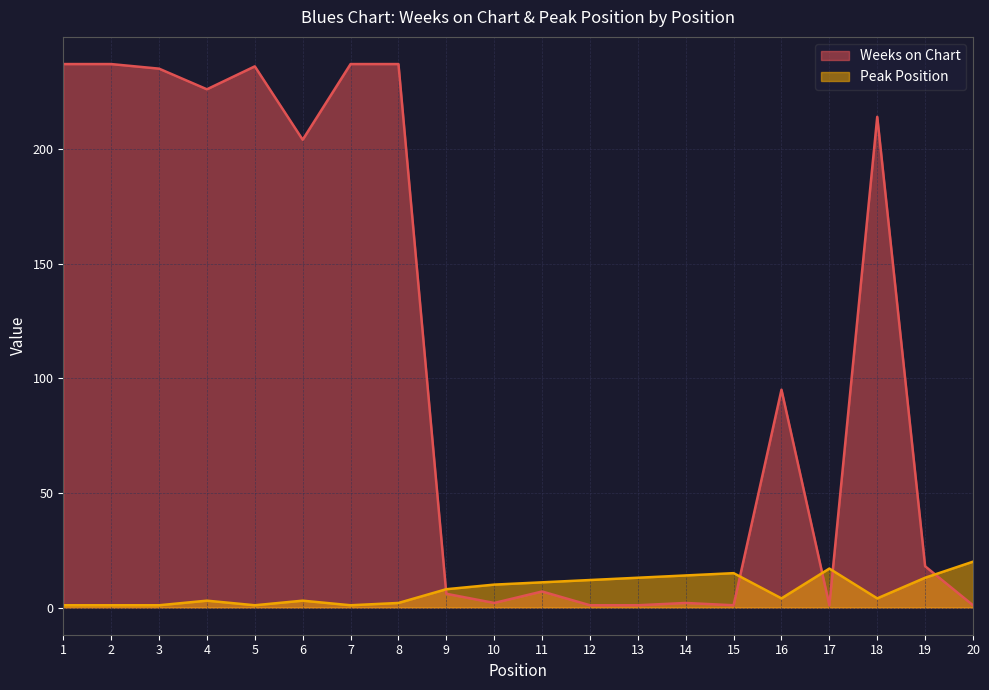

List the series in order of their overall mean, lowest first.

Peak Position, Weeks on Chart